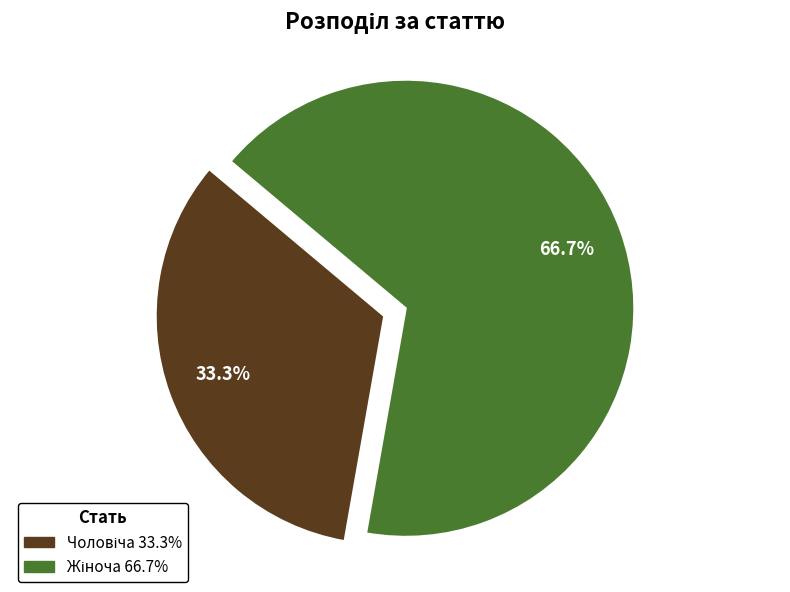

What percentage do Жіноча and Чоловіча together represent?

100.0%